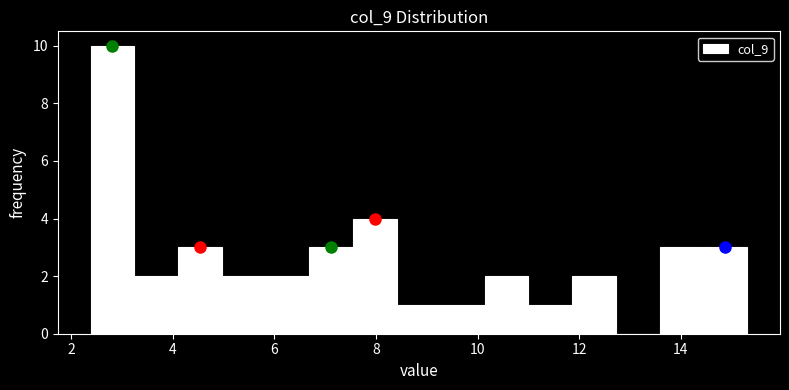

Reading left to right, list every bar in this chart as the range it spans on the x-axis followed by its height. Neither the bar edges nor the heights are printed on the chart, so give them approximately, as read against the axes.

2.4 to 3.2: 10
3.2 to 4.2: 2
4.2 to 5.0: 3
5.0 to 5.8: 2
5.8 to 6.6: 2
6.6 to 7.6: 3
7.6 to 8.4: 4
8.4 to 9.2: 1
9.2 to 10.2: 1
10.2 to 11.0: 2
11.0 to 11.8: 1
11.8 to 12.8: 2
12.8 to 13.6: 0
13.6 to 14.4: 3
14.4 to 15.4: 3